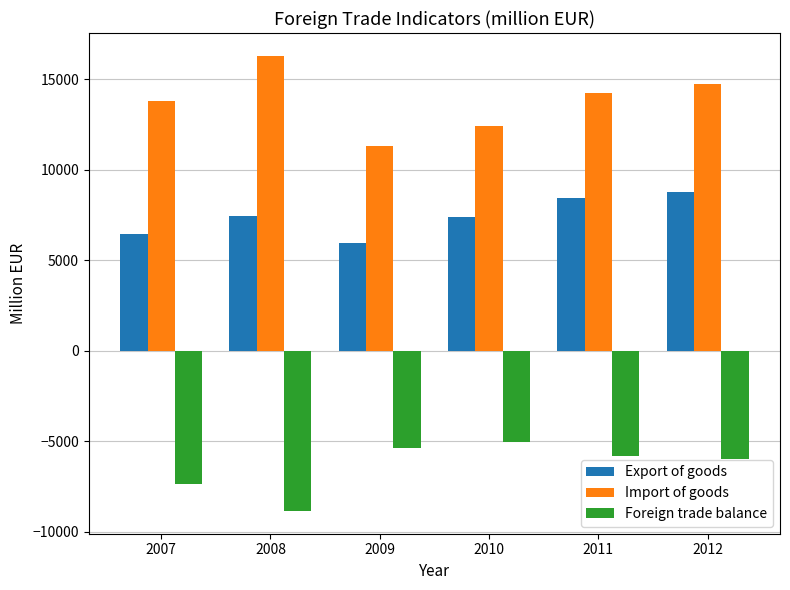

How many bars are there in each group?

3